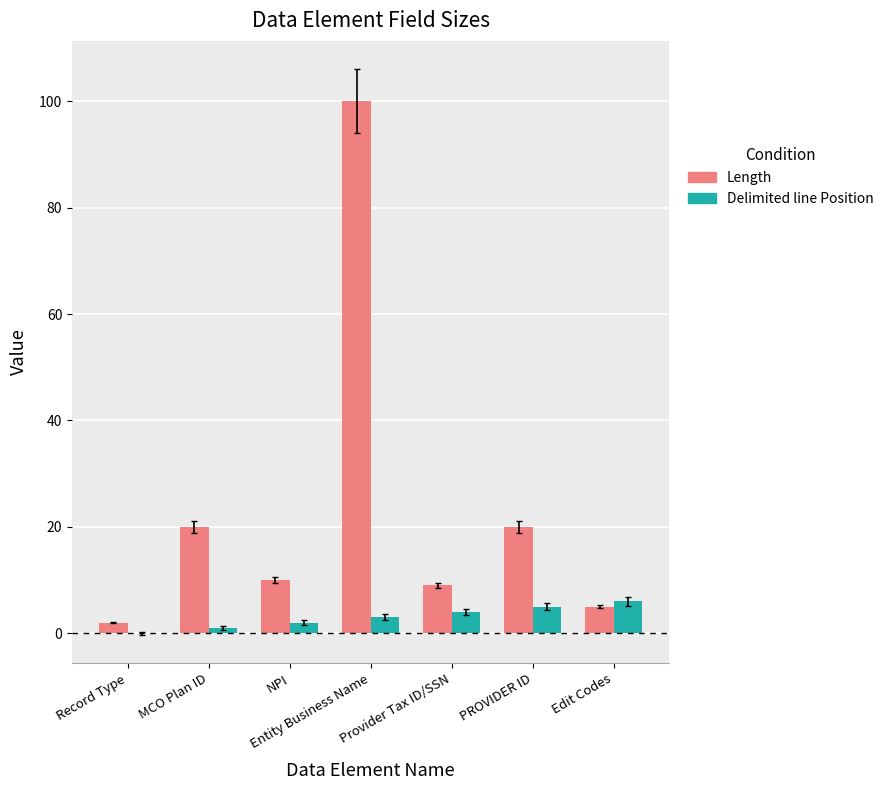

How many groups of bars are there?

7